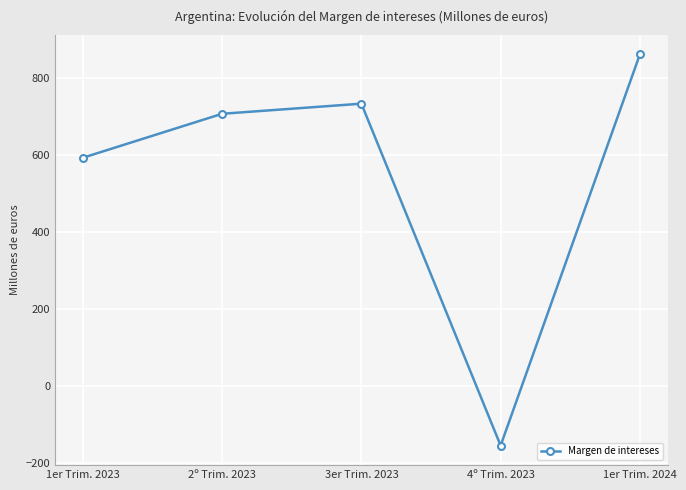

What is the ratio of the value at 3er Trim. 2023 to the value at 1er Trim. 2024?

0.9